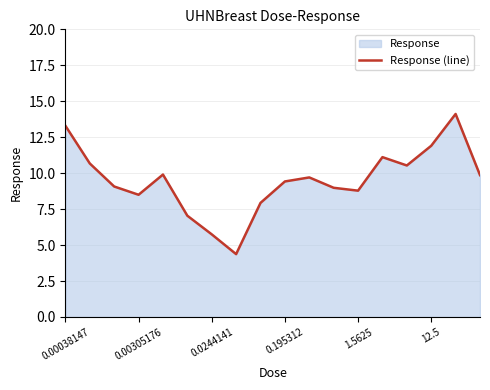

Reading right to left, list all the values displayed in this chart.

9.9	14.1	11.9	10.5	11.1	8.8	9.0	9.7	9.4	7.9	4.4	5.7	7.0	9.9	8.5	9.1	10.7	13.3